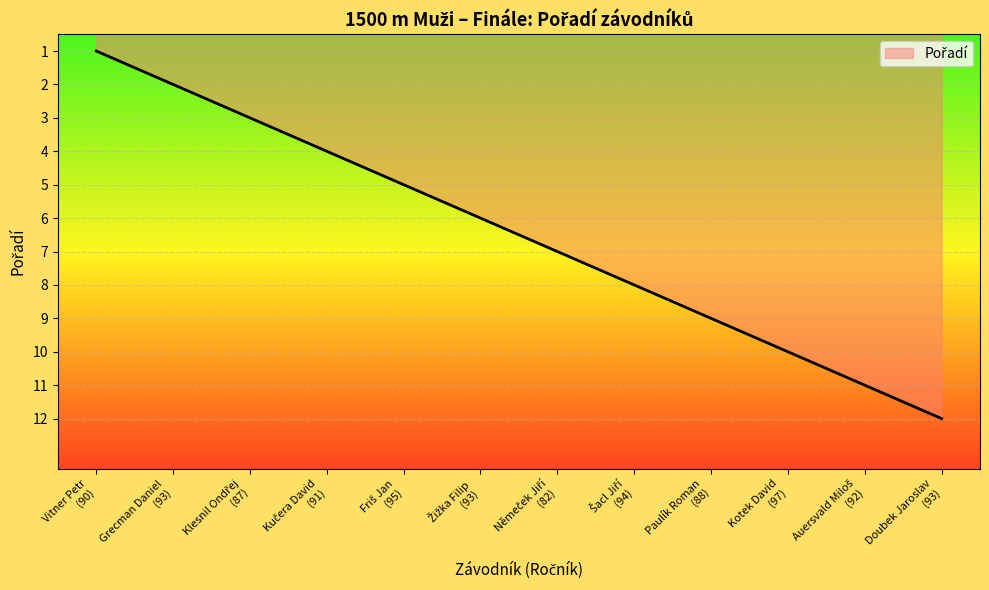

What is the minimum value shown in the chart?

1